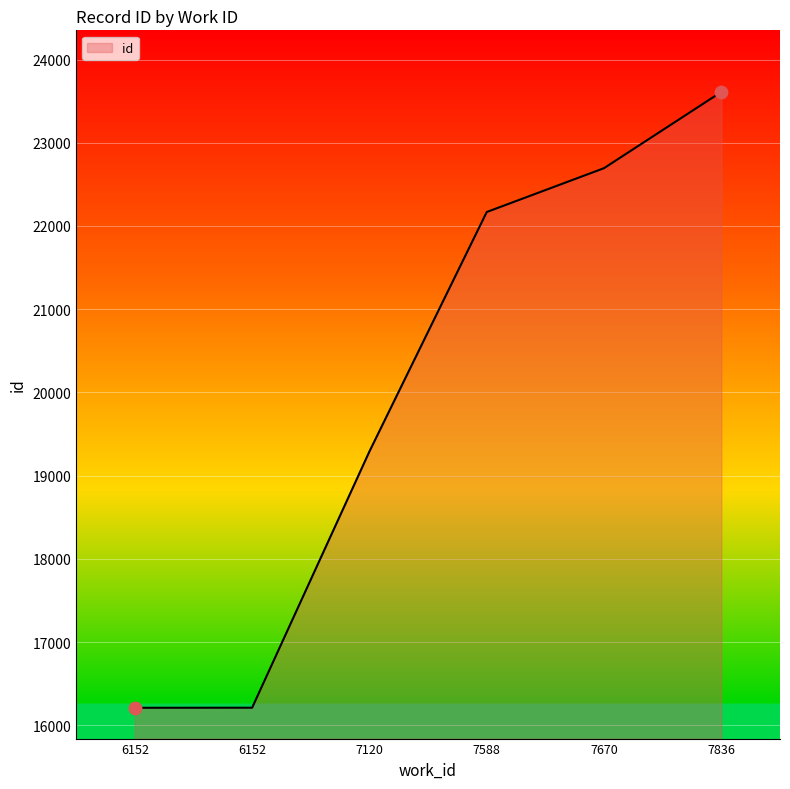

What is the change in value from 6152 to 7836?

+7399